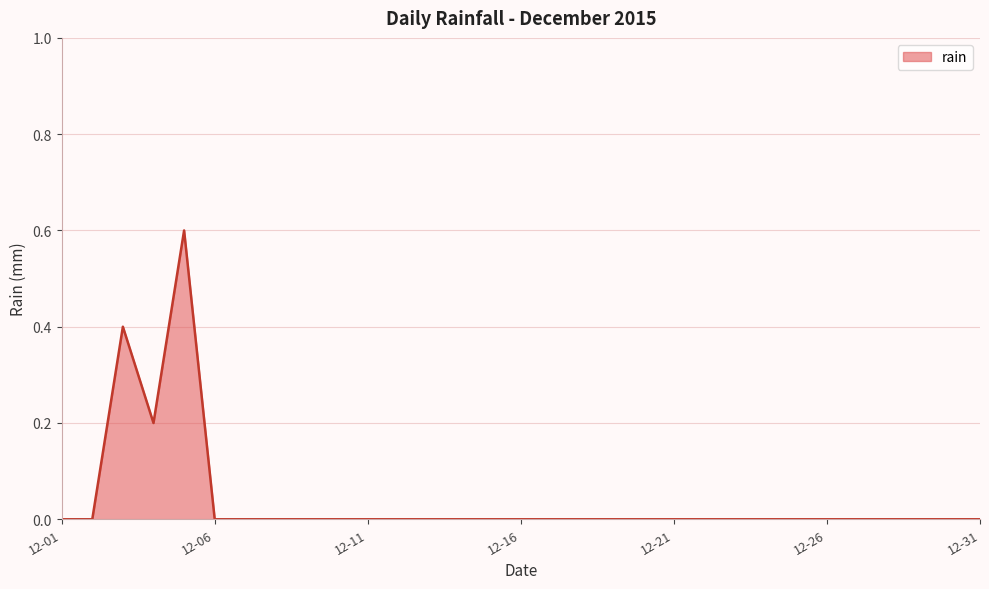

Does the chart display data point markers on the line(s)?

No